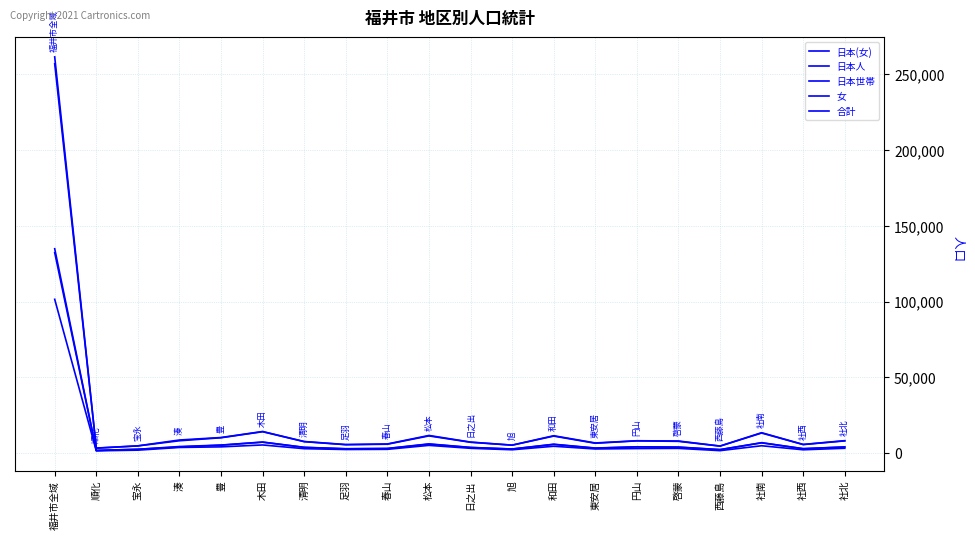

Count the number of categories in the chart.

20